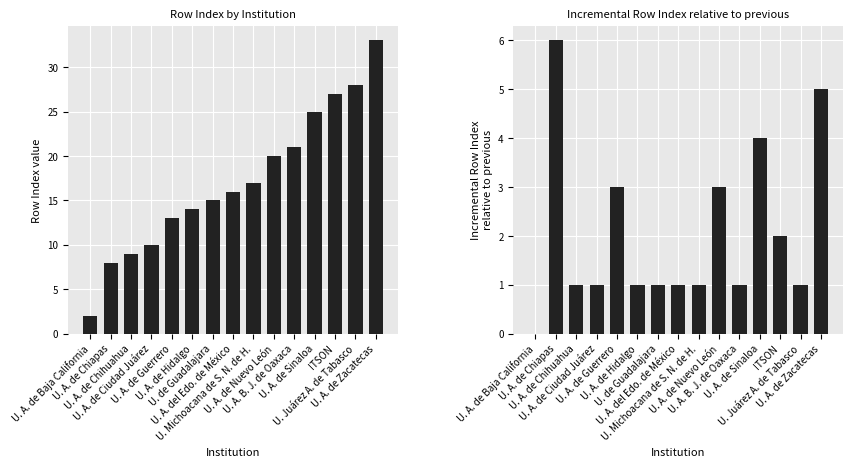

Reading right to left, transcribe all the data shown in this chart.

Row Index: 33	28	27	25	21	20	17	16	15	14	13	10	9	8	2
Incremental Row Index: 5	1	2	4	1	3	1	1	1	1	3	1	1	6	0